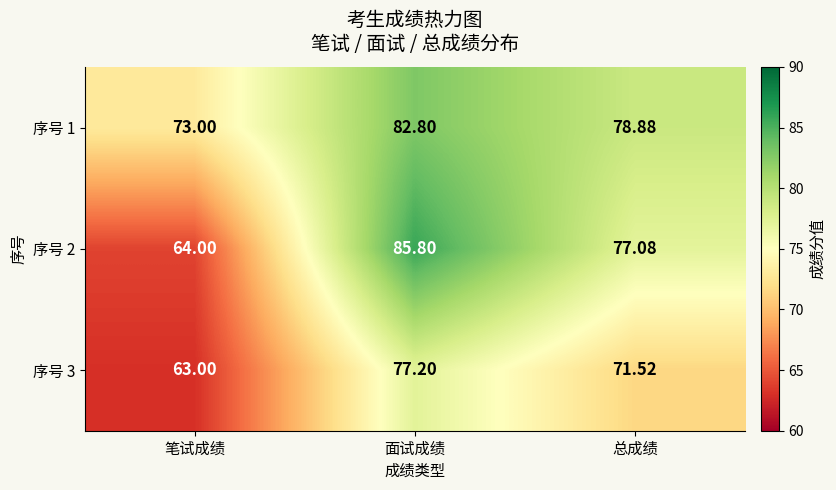

What is the minimum value shown in the chart?

63.0